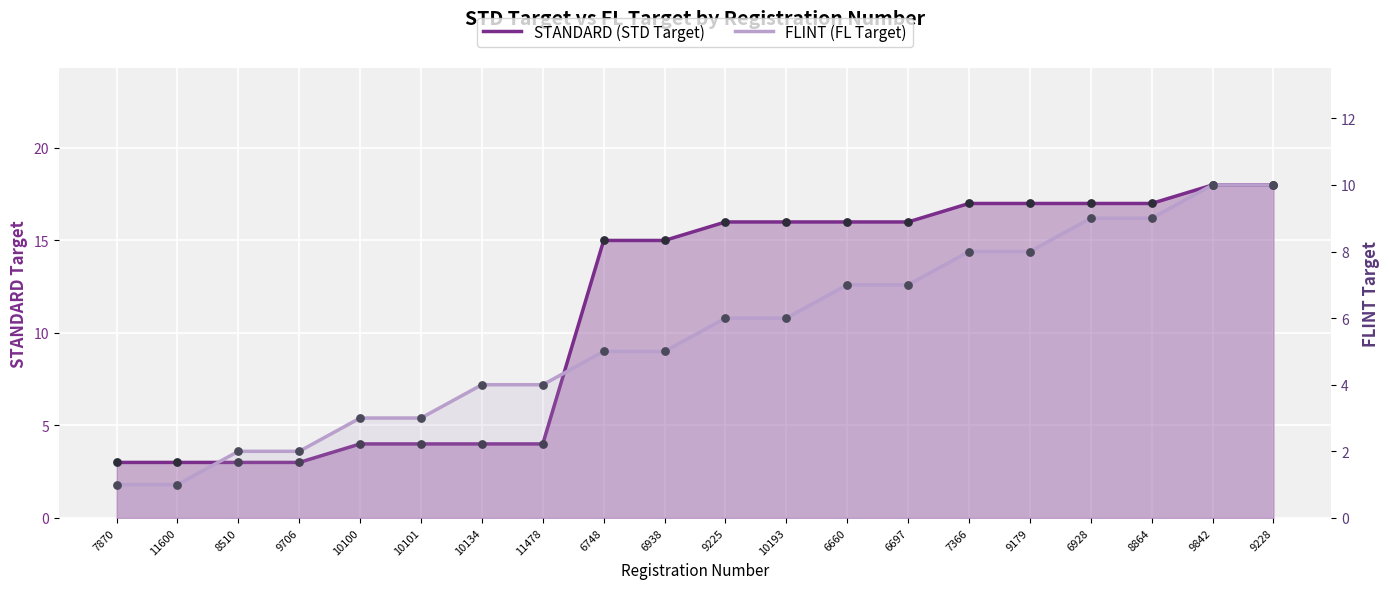

What are all the series names shown in the legend?

STANDARD (STD Target), FLINT (FL Target)